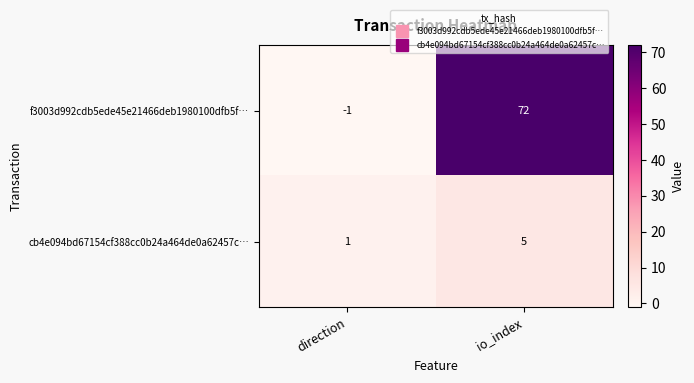

Which series has the largest total across all categories?

f3003d992cdb5ede45e21466deb1980100dfb5f…